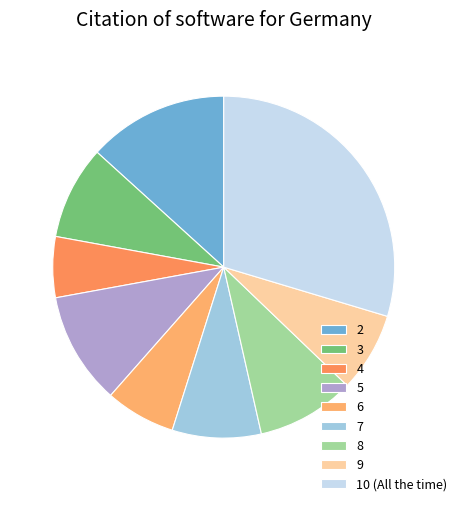

Is 9 the majority of the pie?

No